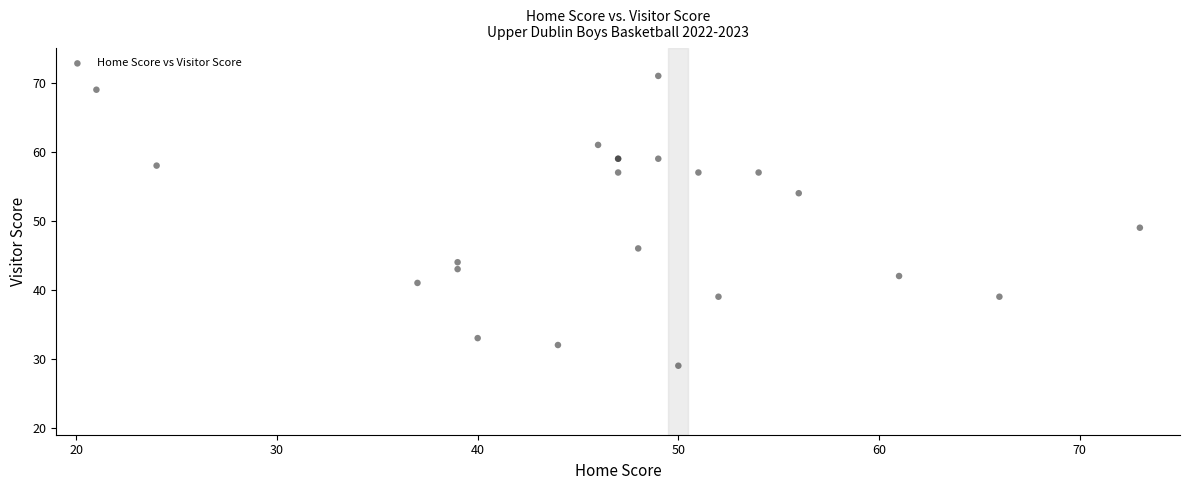

What Y value in the scatter plot is closest to 50?

49